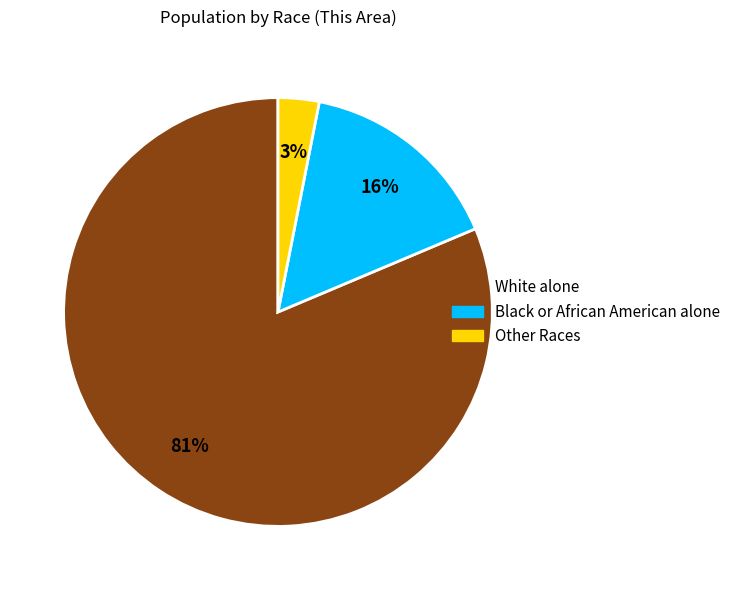

True or false: Black or African American alone accounts for 16% of the total.

True